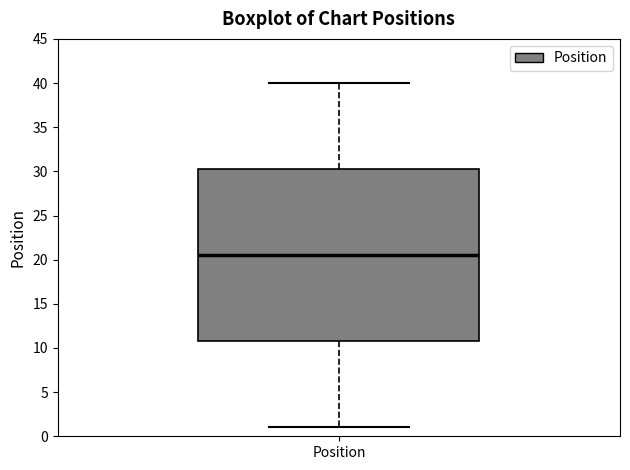

Where does the median line of the box for Position sit on the y-axis? The values are not printed on the chart, so give them approximately, as read against the axis.

20.5